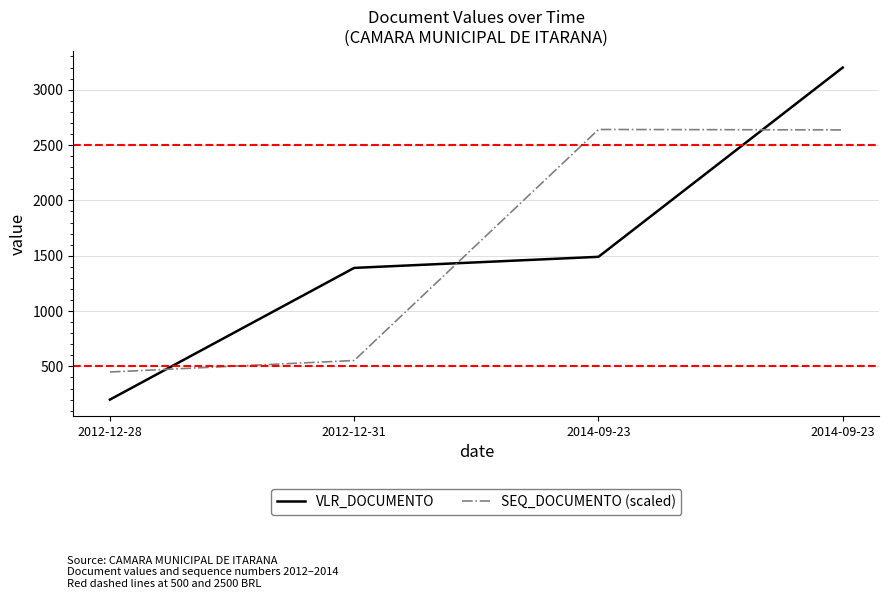

What is the value of the VLR_DOCUMENTO point at the 2nd from the left?

1390.0